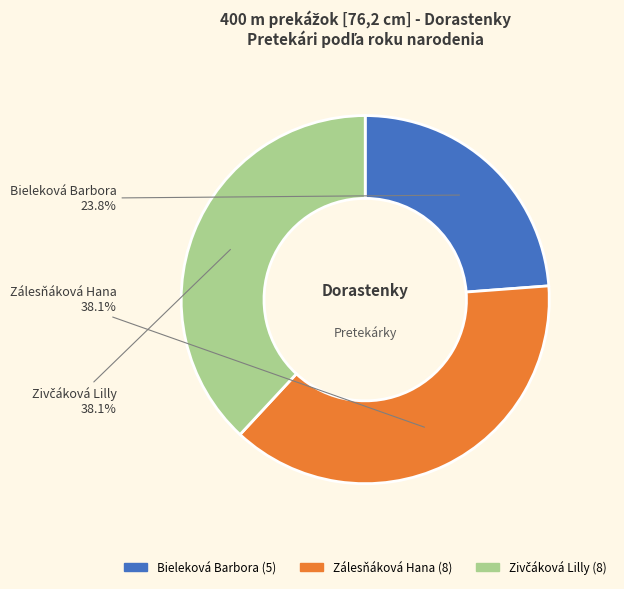

Count the number of slices in the pie.

3